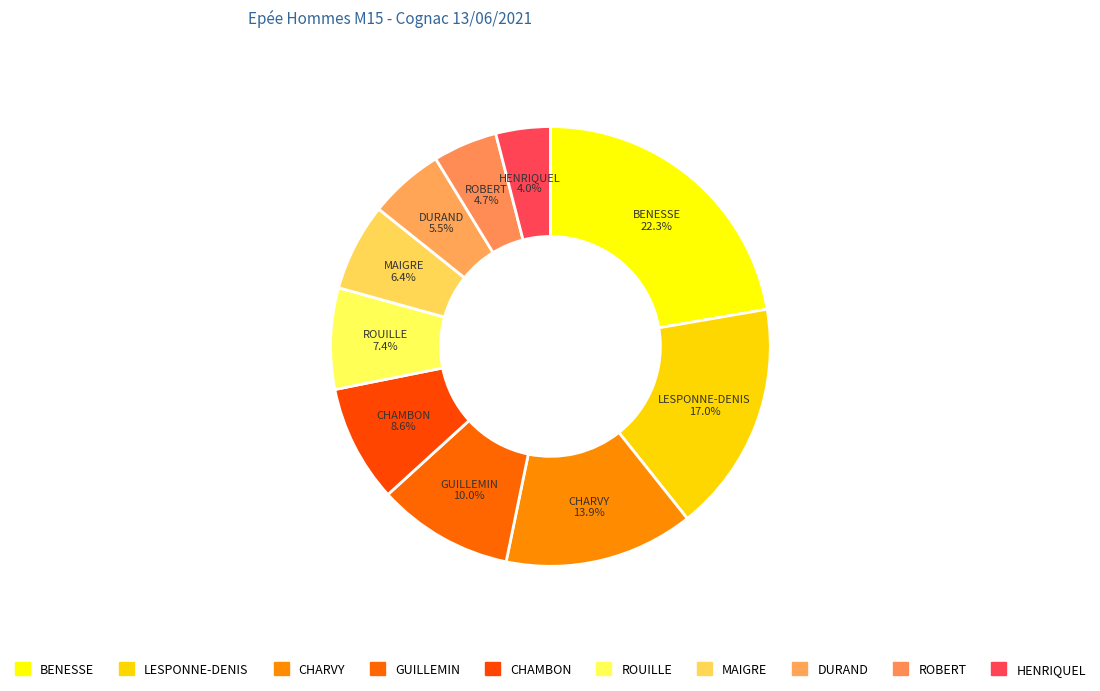

Is there any slice that represents more than half of the pie?

No